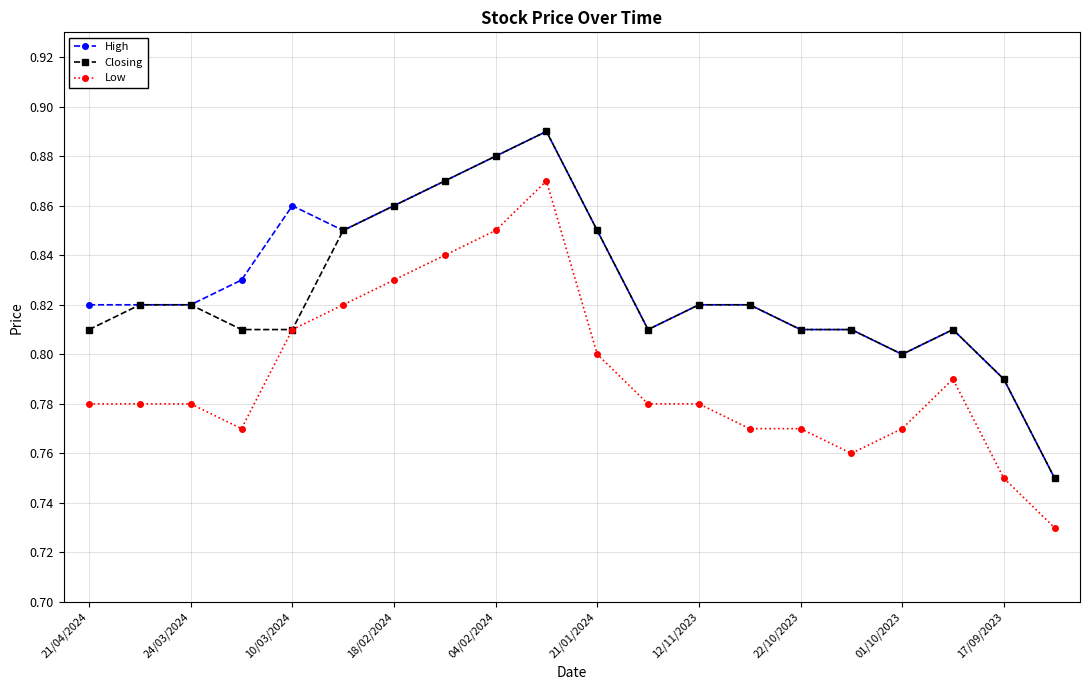

True or false: Low and High intersect in this chart.

False